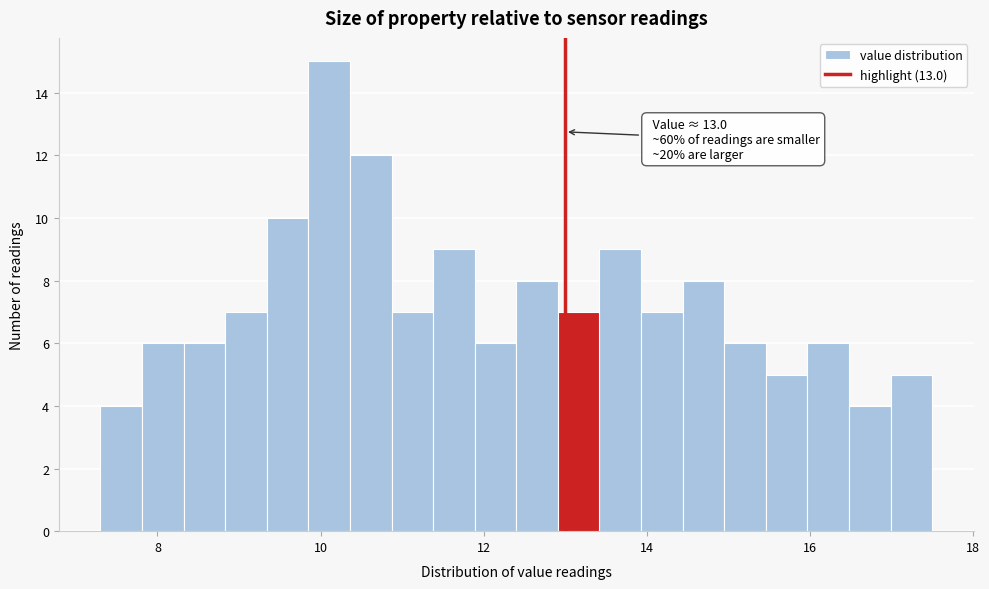

Read against the x-axis, roughly where is the centre of the tallest bar?

10.2